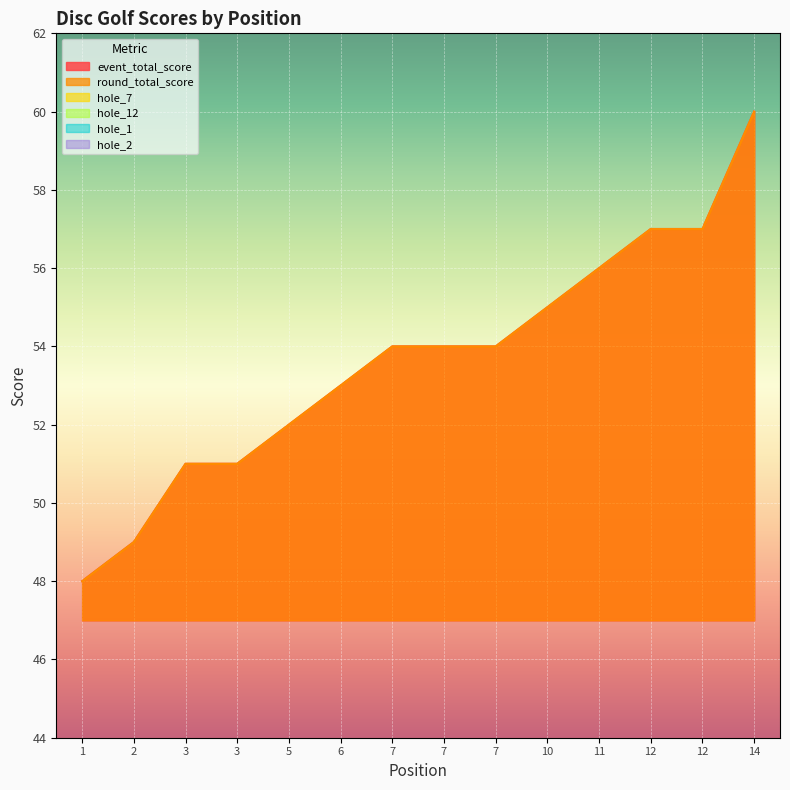

Where is hole_7 nearest to the value 3?

3